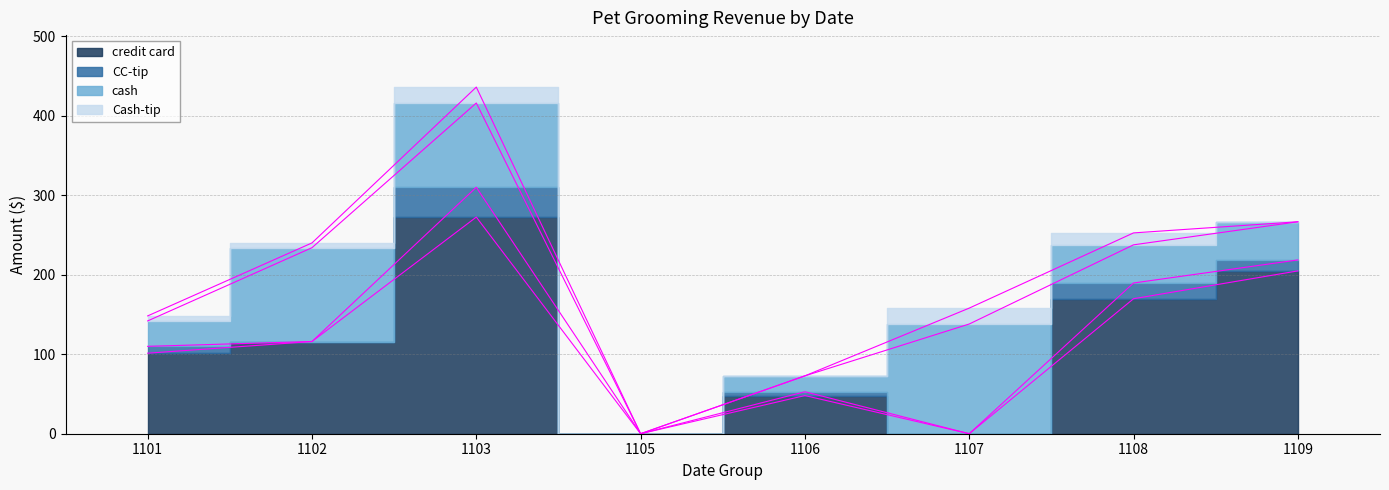

At 1101, list the series in order from smallest to largest.

Cash-tip, CC-tip, cash, credit card